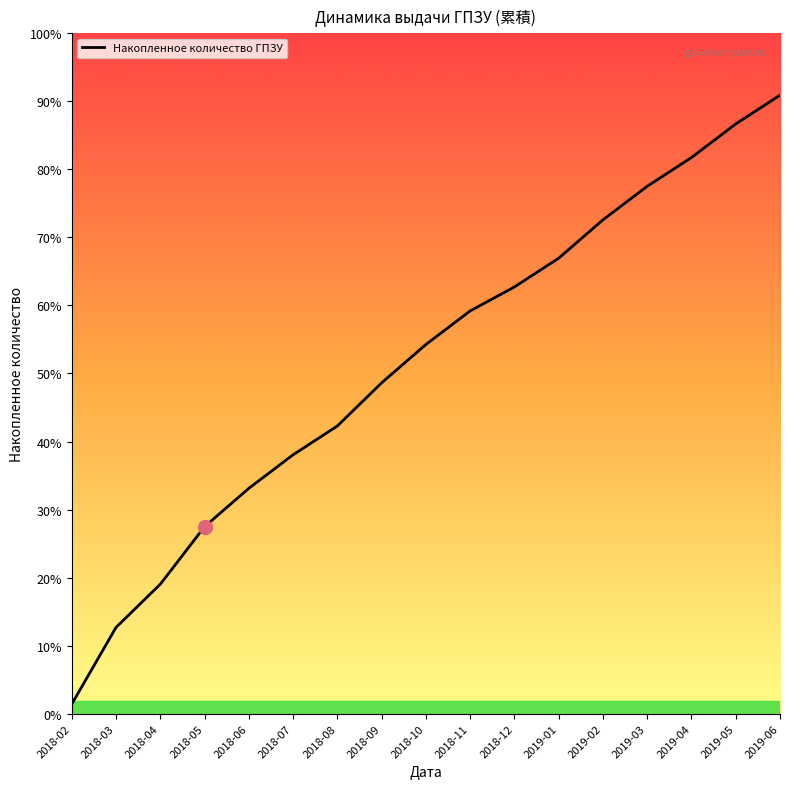

What is the difference between the second highest and second lowest values?

105